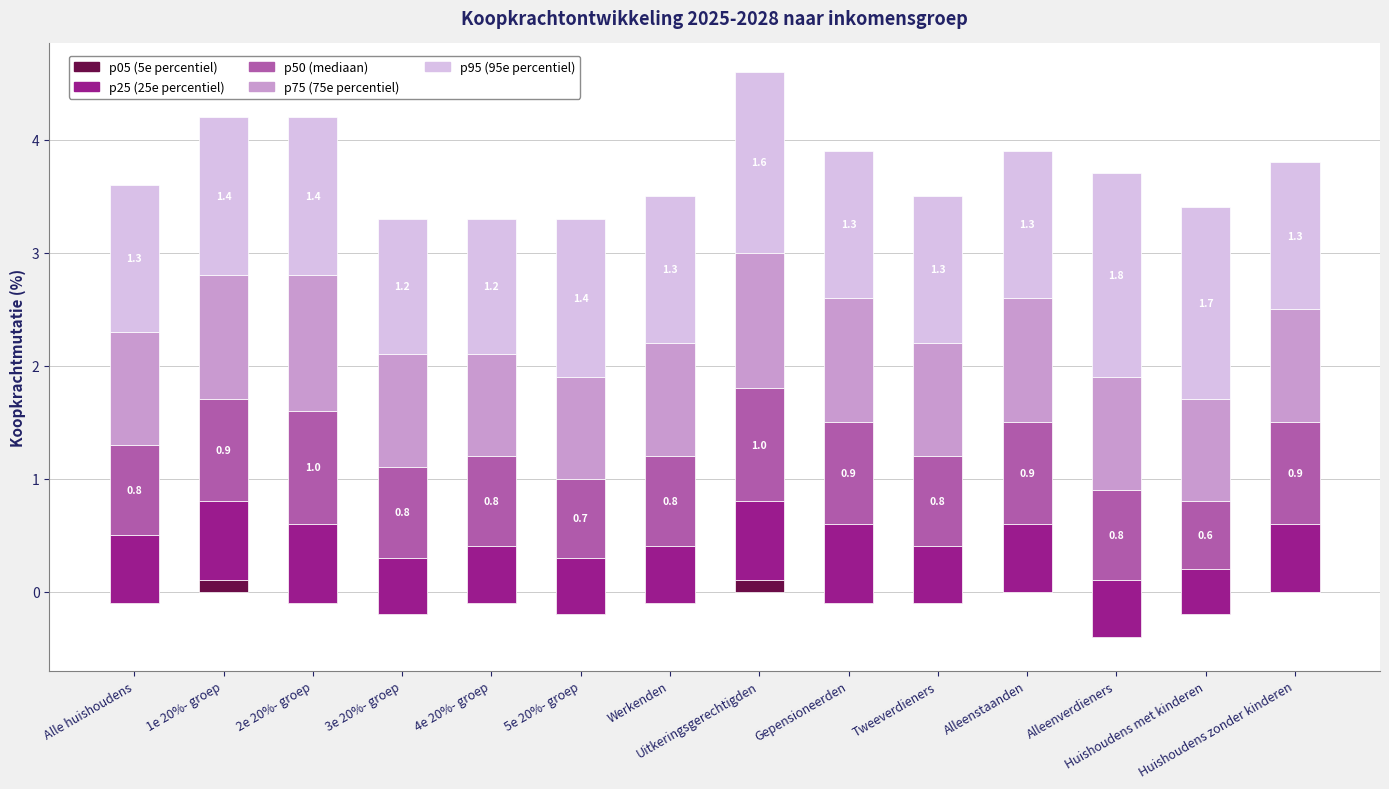

Where is p05 nearest to the value 0?

Alleenstaanden